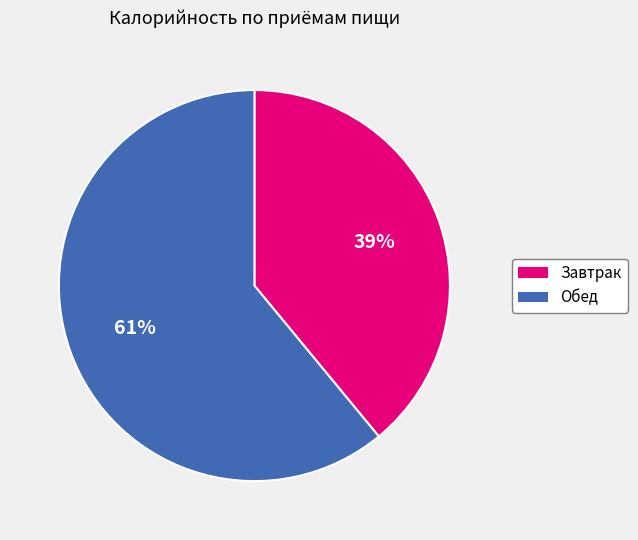

Is there any slice that represents more than half of the pie?

Yes